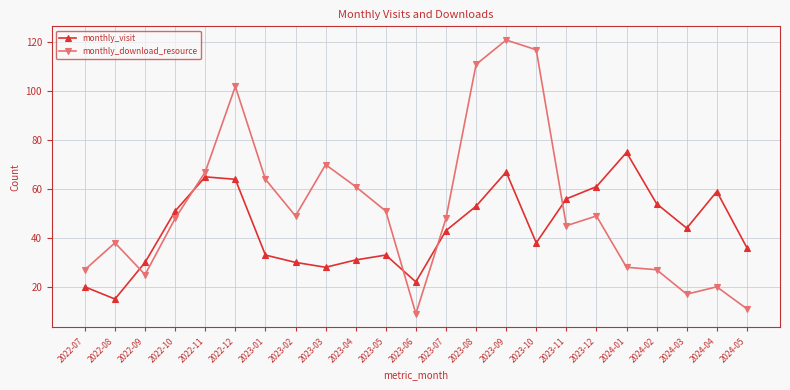

Rank the series at 2022-12 from highest to lowest value.

monthly_download_resource, monthly_visit